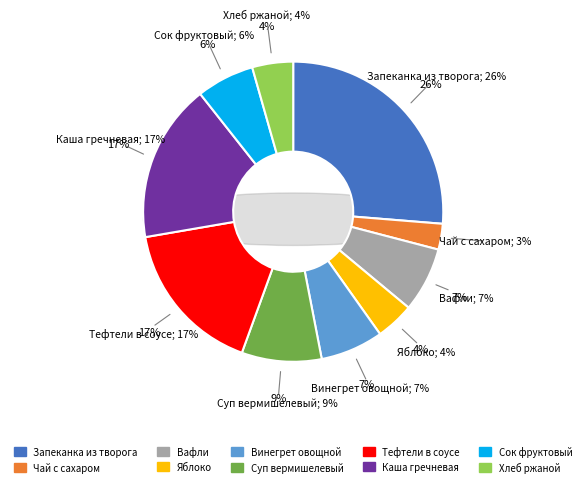

What percentage do Винегрет овощной and Вафли together represent?

13.8%